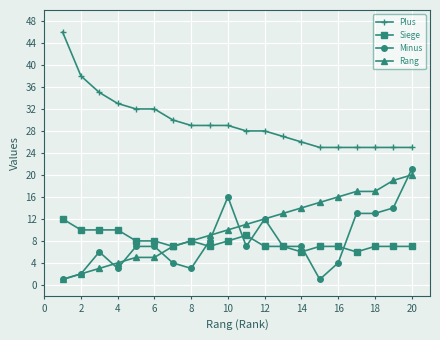

What is the greatest value displayed?

46